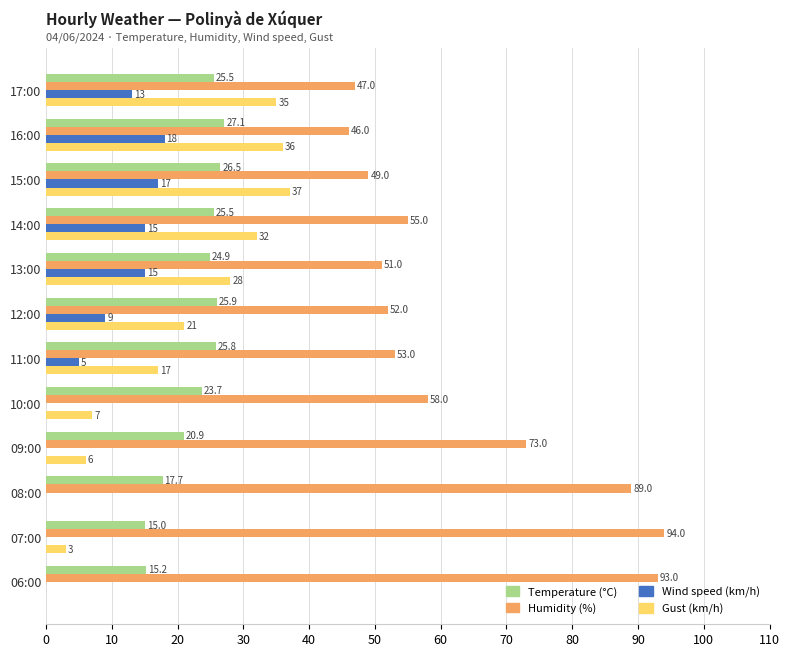

What is the sum of the Humidity (%) values at 06:00 and 12:00?

145.0